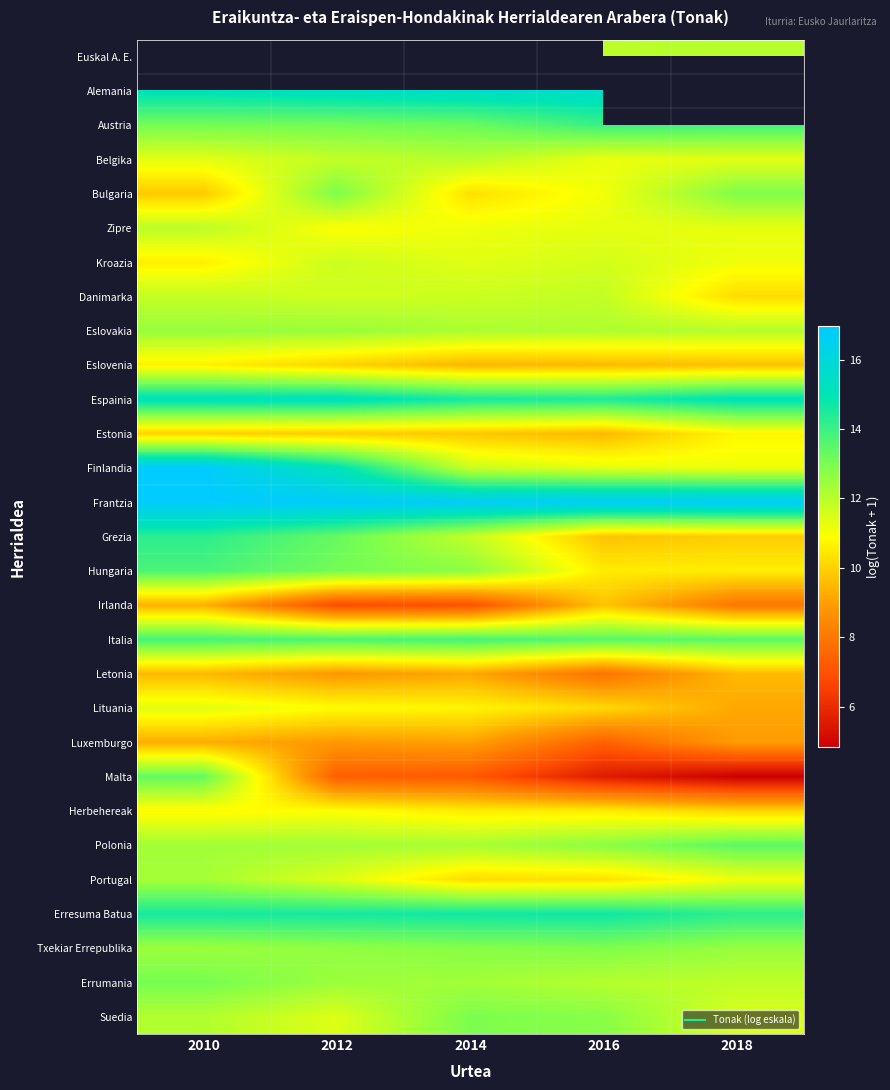

Is it true that Italia equals 22.5 at 2010?

False